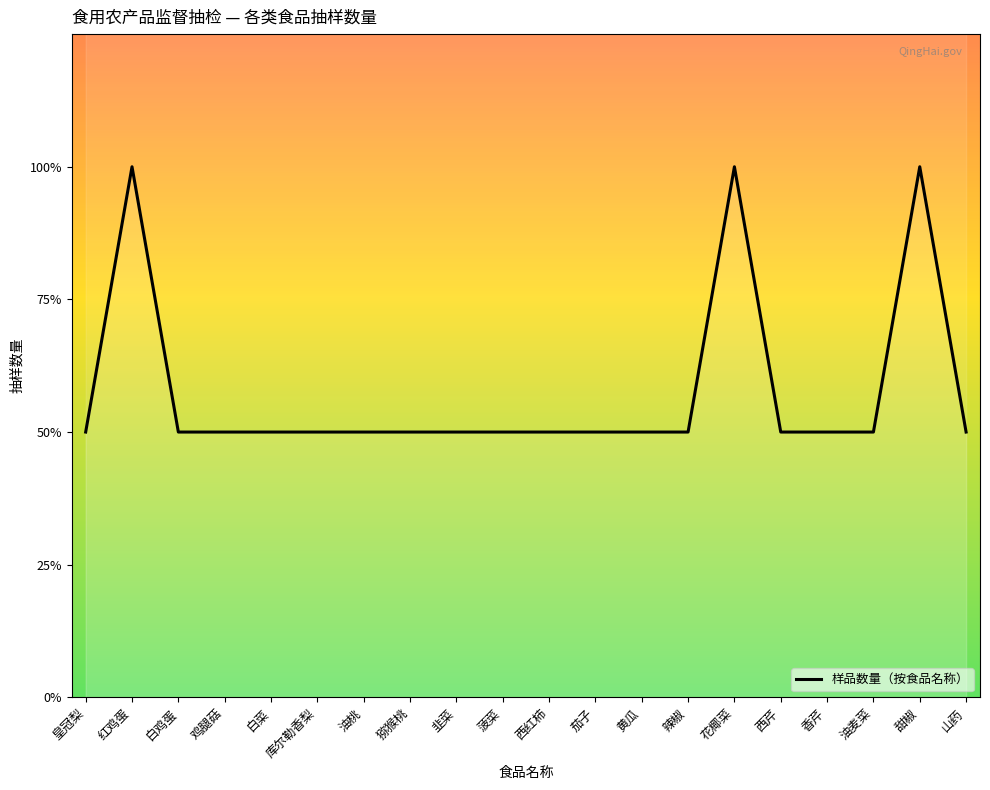

Rank the categories by value from highest to lowest.

红鸡蛋, 花椰菜, 甜椒, 皇冠梨, 白鸡蛋, 鸡腿菇, 白菜, 库尔勒香梨, 油桃, 猕猴桃, 韭菜, 菠菜, 西红柿, 茄子, 黄瓜, 辣椒, 西芹, 香芹, 油麦菜, 山药